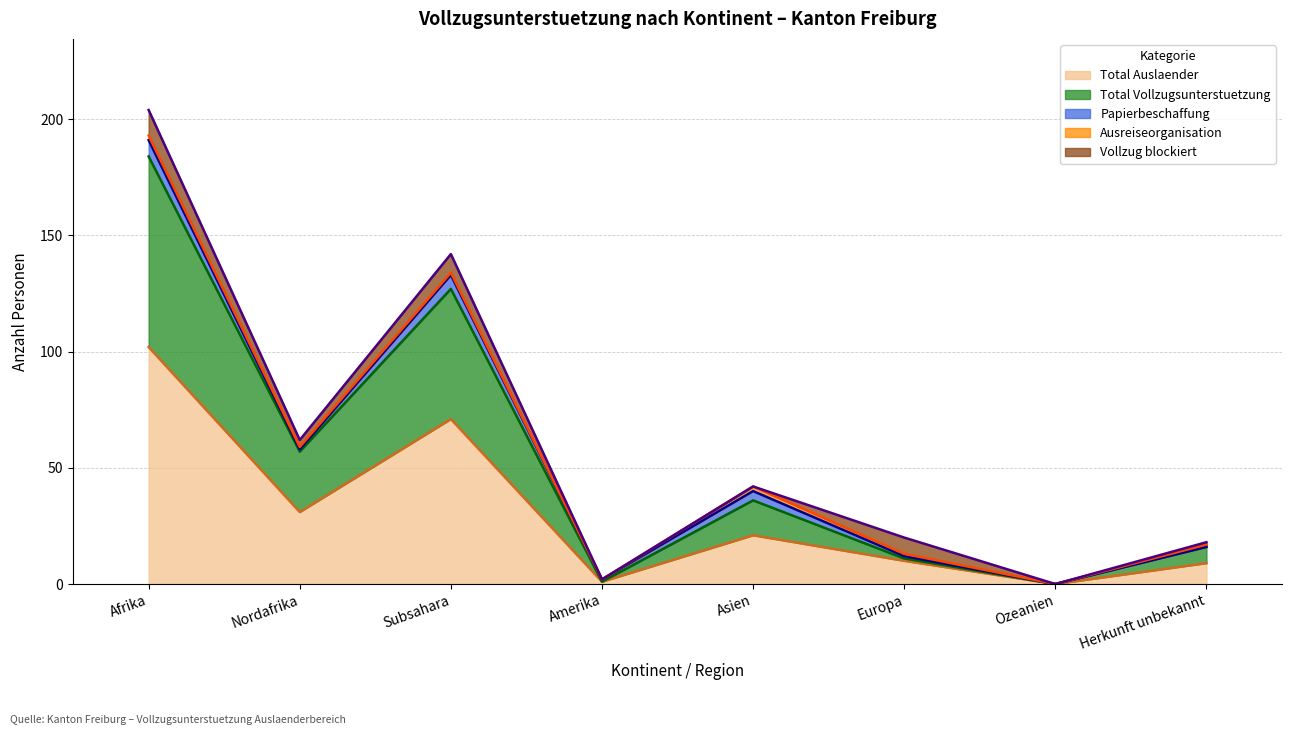

Rank the categories by Total Vollzugsunterstuetzung value from highest to lowest.

Afrika, Subsahara, Nordafrika, Asien, Herkunft unbekannt, Europa, Amerika, Ozeanien